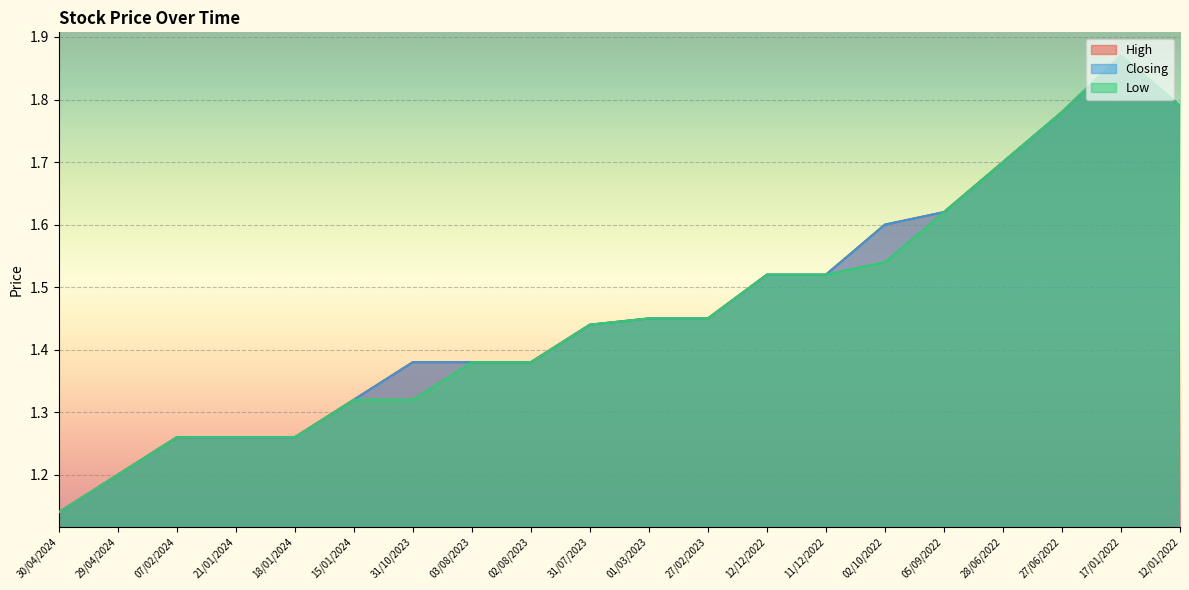

At which category does Closing reach its first local peak?

17/01/2022